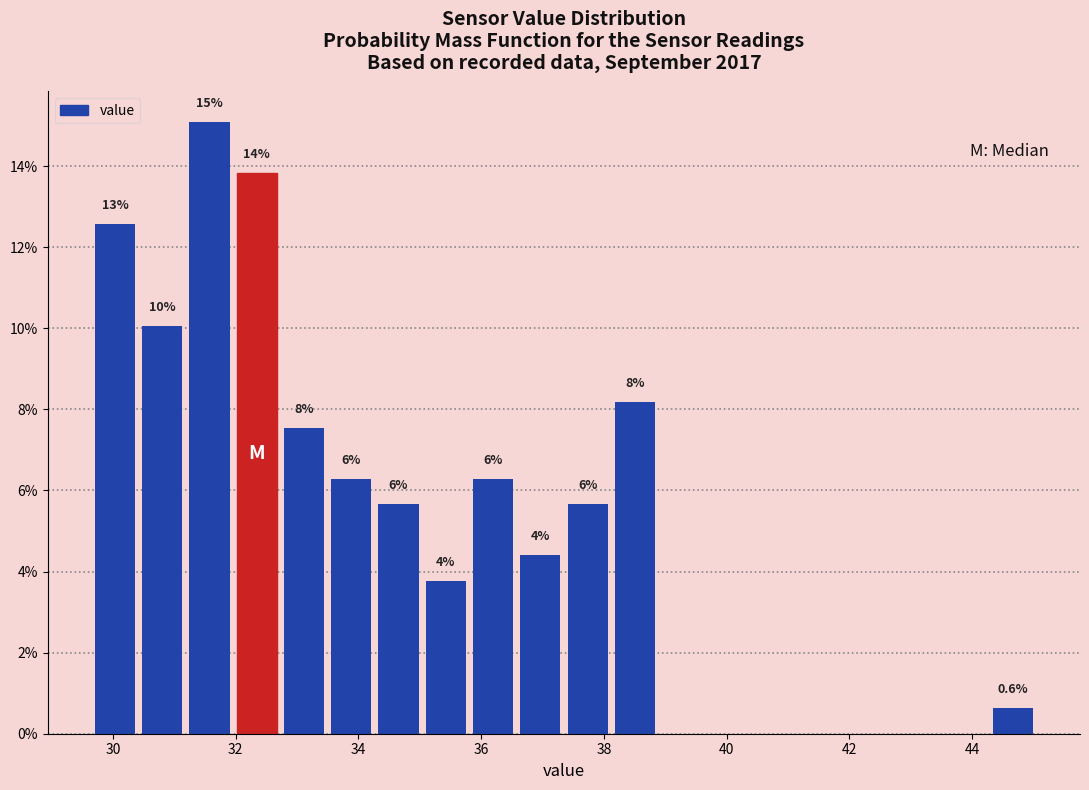

Read against the x-axis, roughly where is the centre of the tallest bar?

31.6